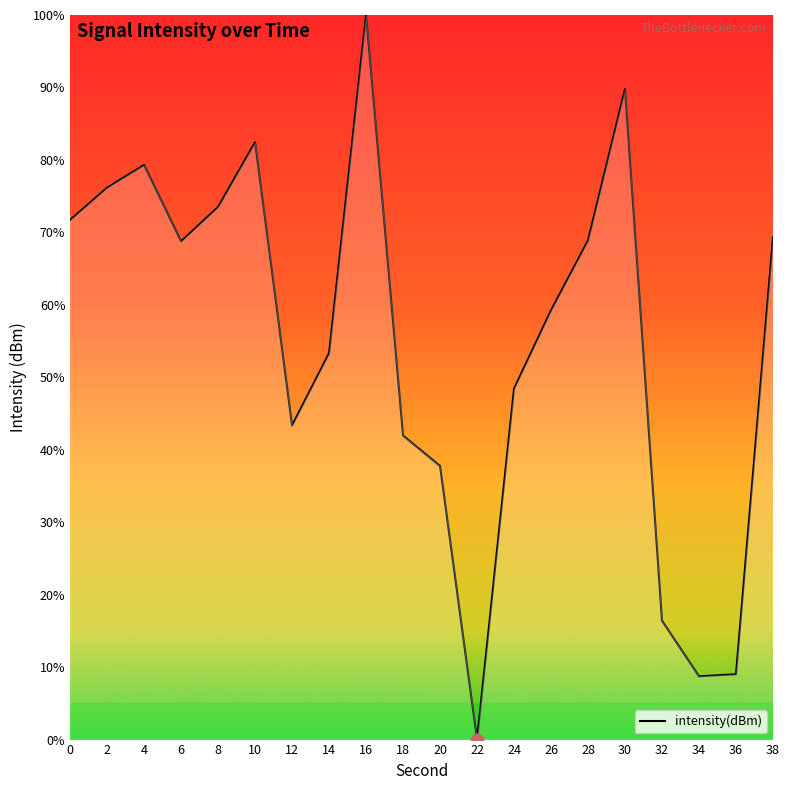

What is the change in value from 0 to 16?

+28.3